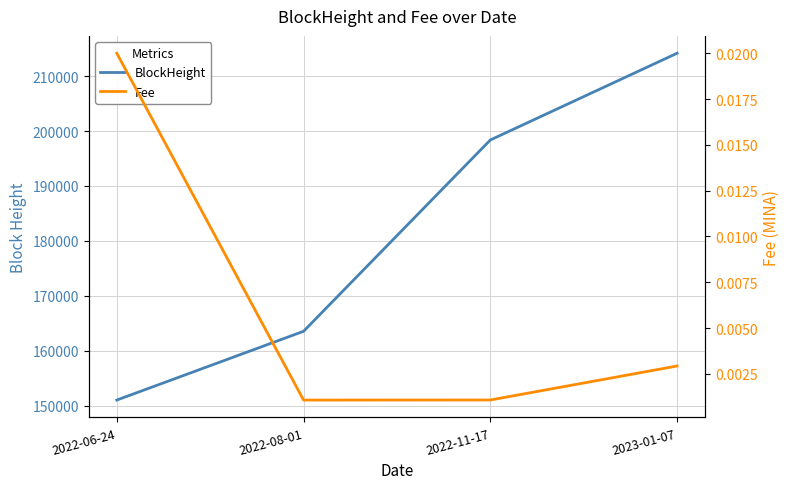

At which label does BlockHeight reach its peak?

2023-01-07